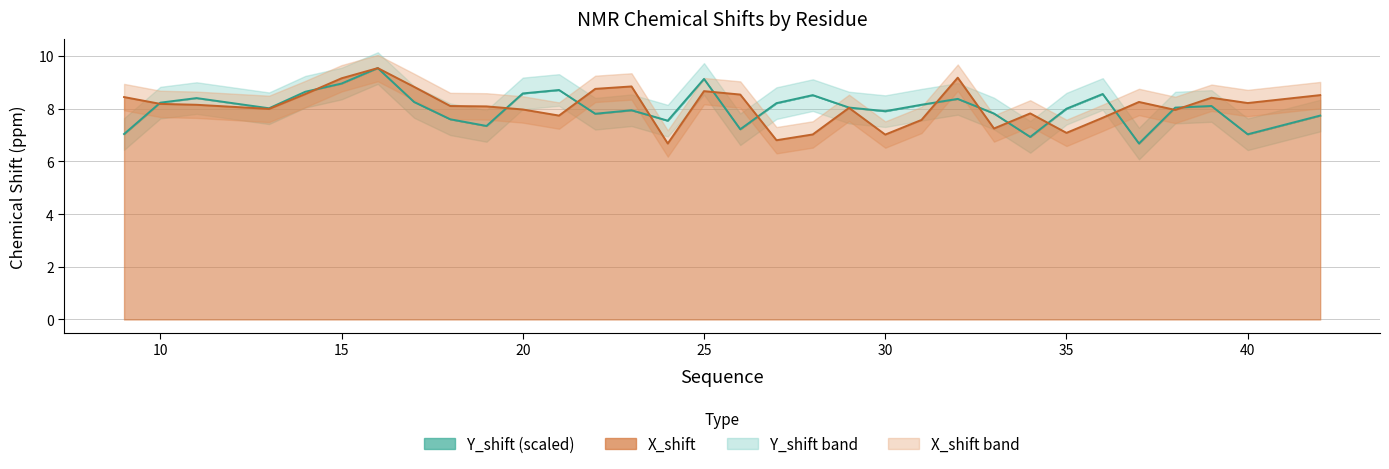

Which series has the largest range (max minus min)?

X_shift